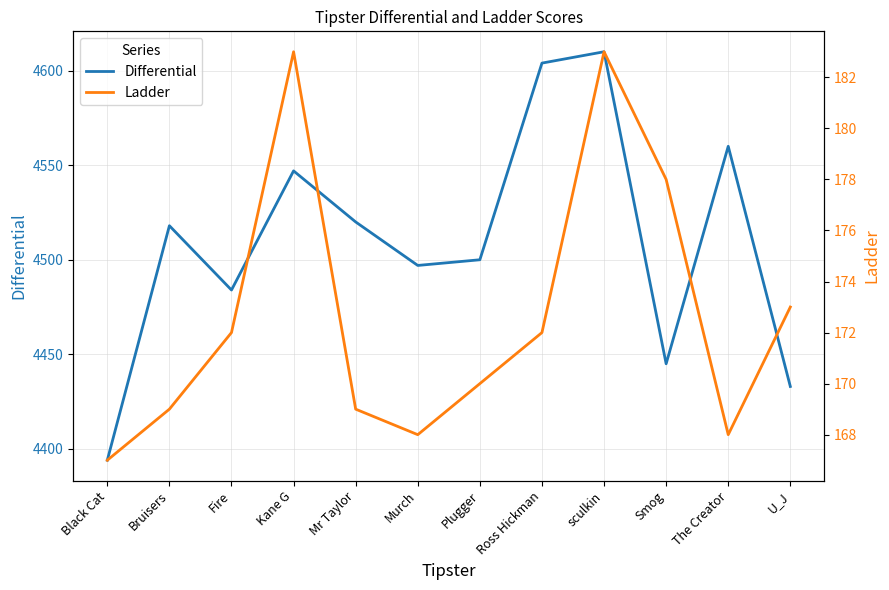

Is it true that Ladder equals 167 at Black Cat?

True